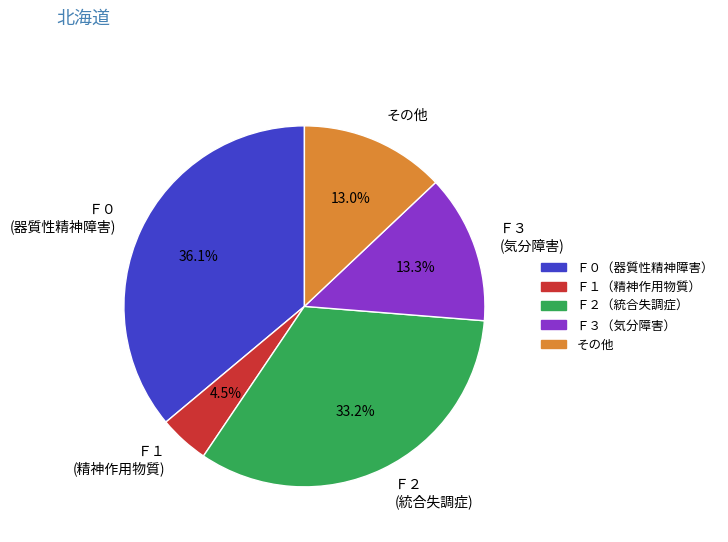

Combined, do Ｆ３ (気分障害) and Ｆ２ (統合失調症) account for over 50%?

No